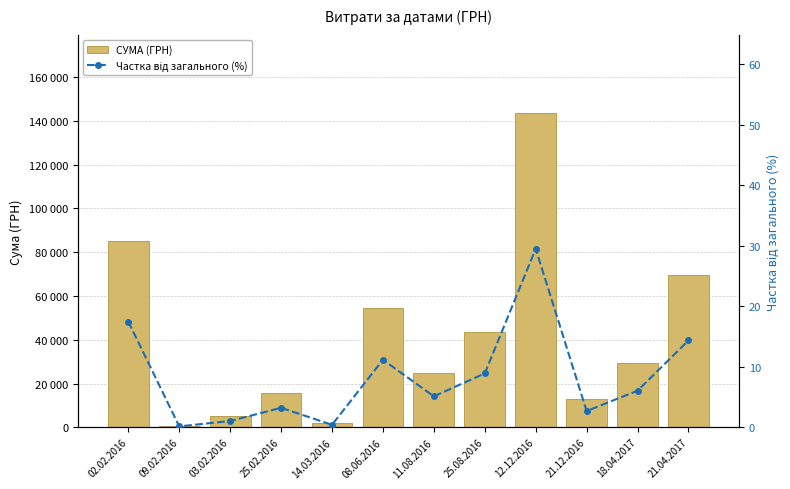

Reading left to right, what are all the values shown in this chart?

СУМА (ГРН): 85026.0	717.0	5060.1	15664.3	2005.1	54324.4	24897.0	43325.5	143567.0	13100.0	29440.0	69829.0
Частка від загального (%): 17.5	0.1	1.0	3.2	0.4	11.2	5.1	8.9	29.5	2.7	6.0	14.3